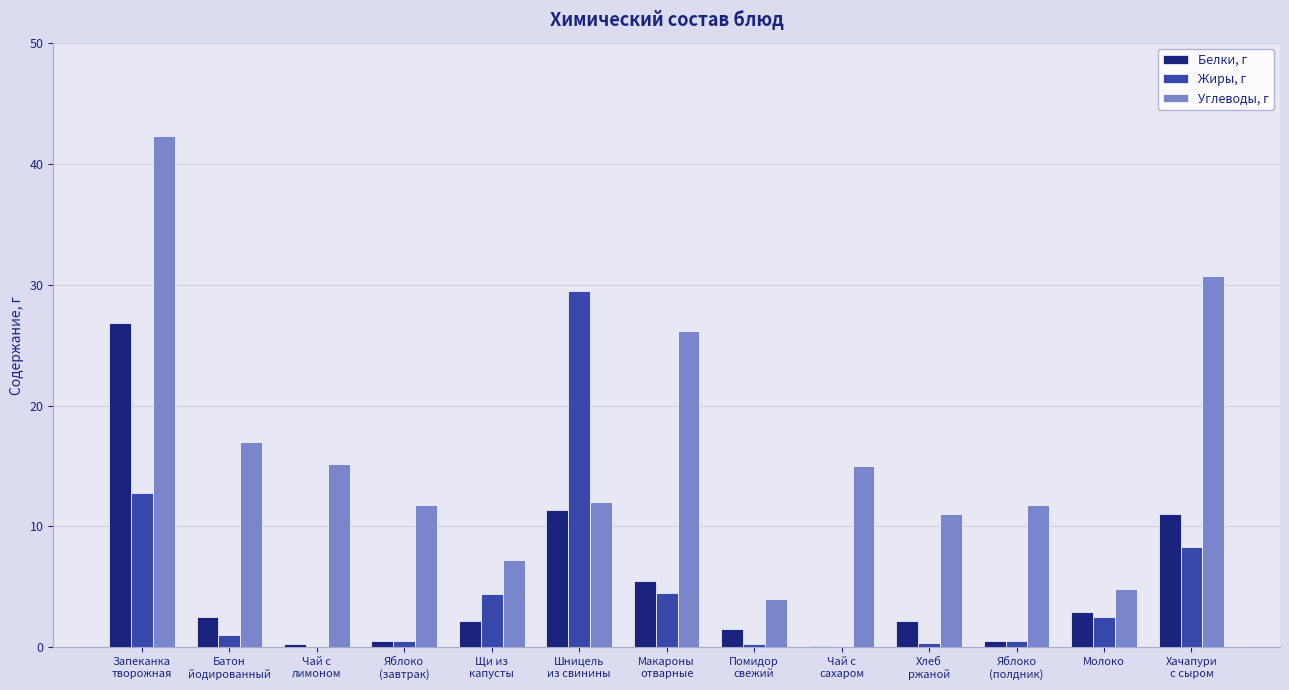

Which series changed the most between Щи из
капусты and Хачапури
с сыром?

Углеводы, г